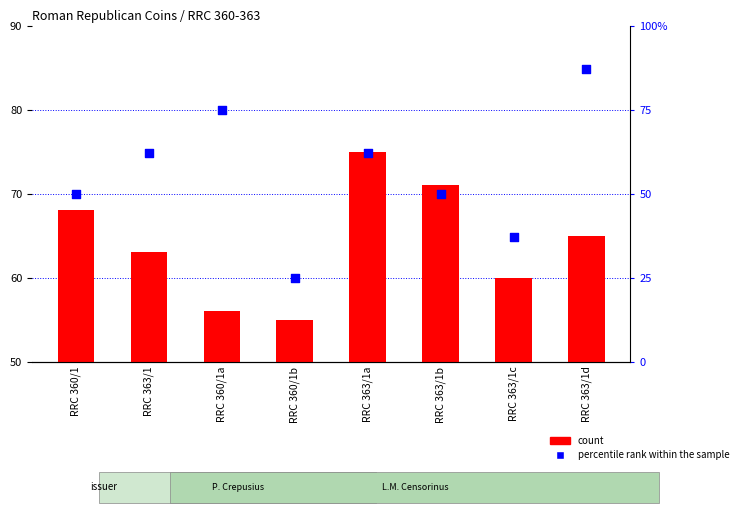

Which series has the largest total across all categories?

count